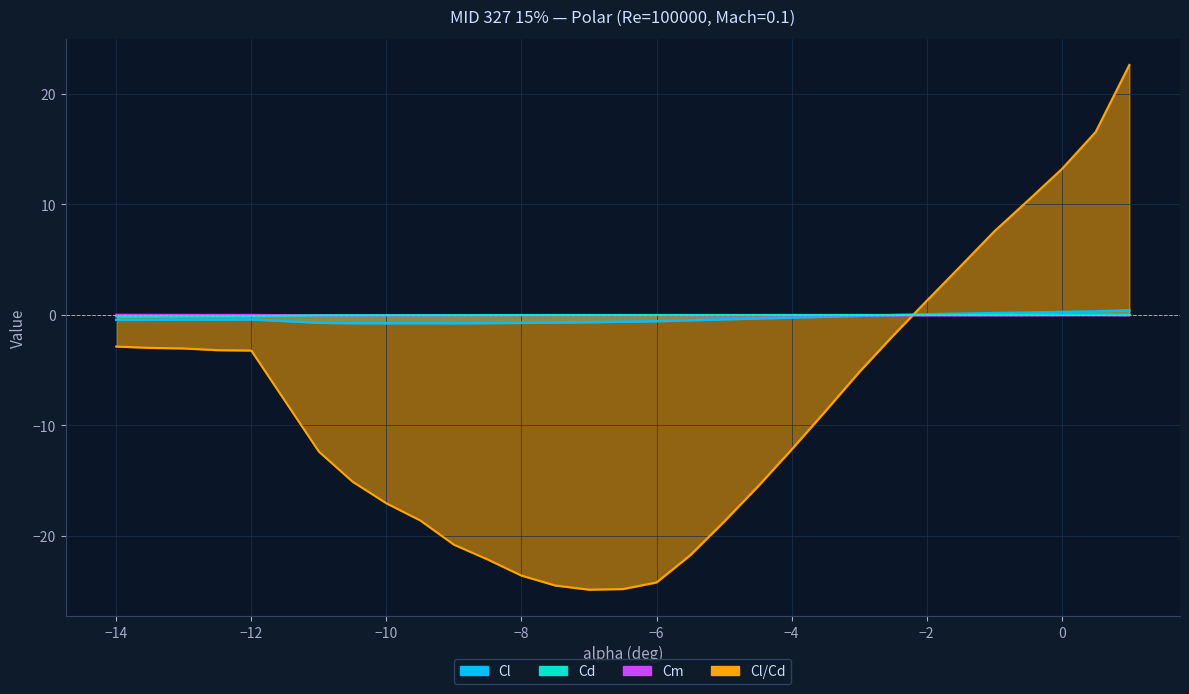

Which series has the largest range (max minus min)?

Cl/Cd